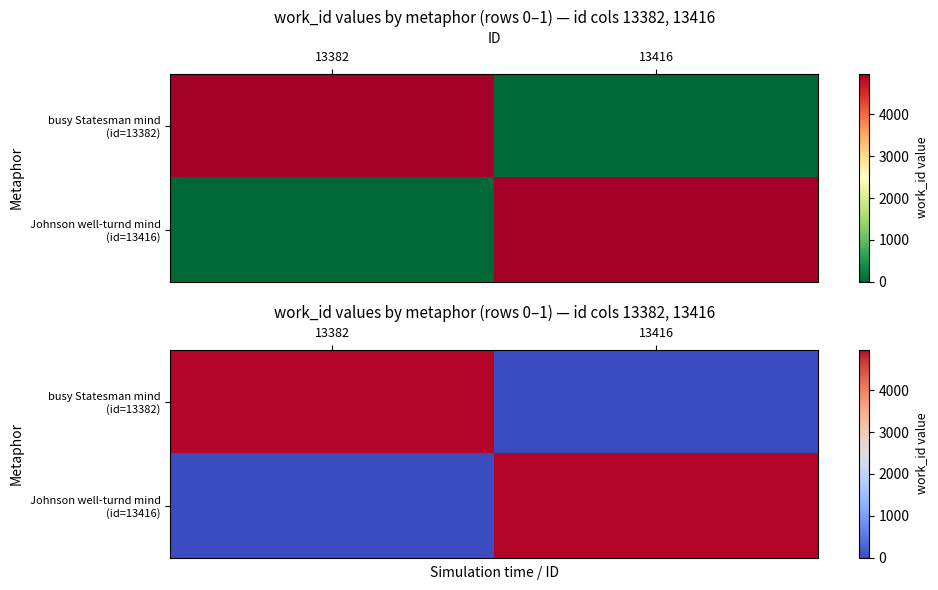

What is the difference between the Johnson well-turnd mind (id=13416) values at 13416 and 13382?

4971